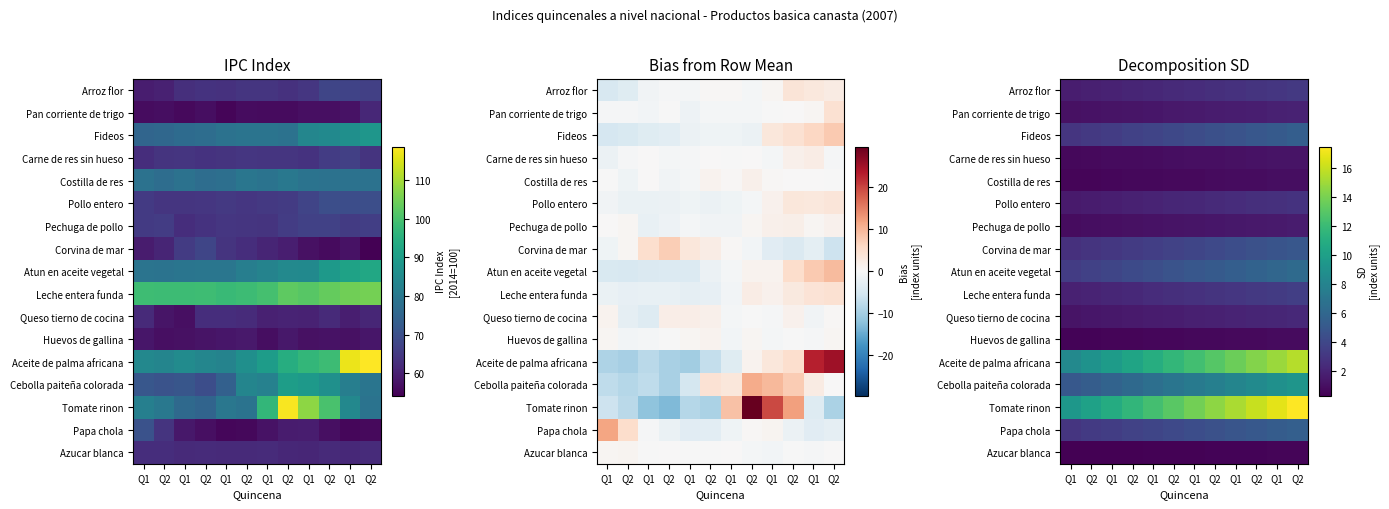

Which series changed the most between Q2 and Q2?

Tomate rinon